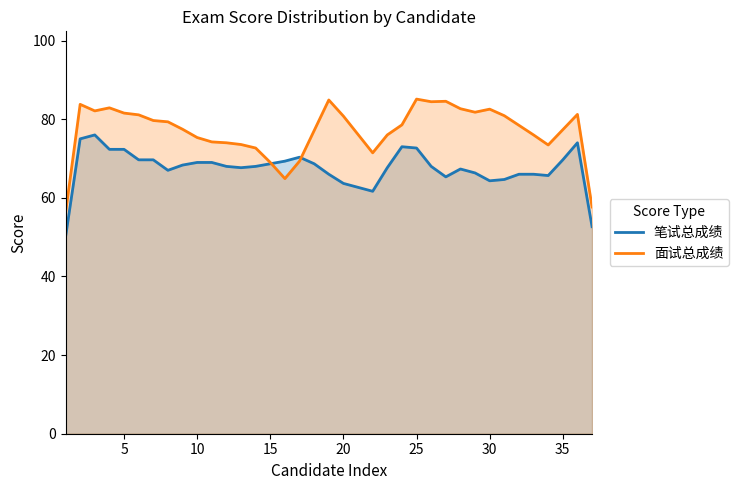

What is the lowest value of the 面试总成绩 series?

56.1